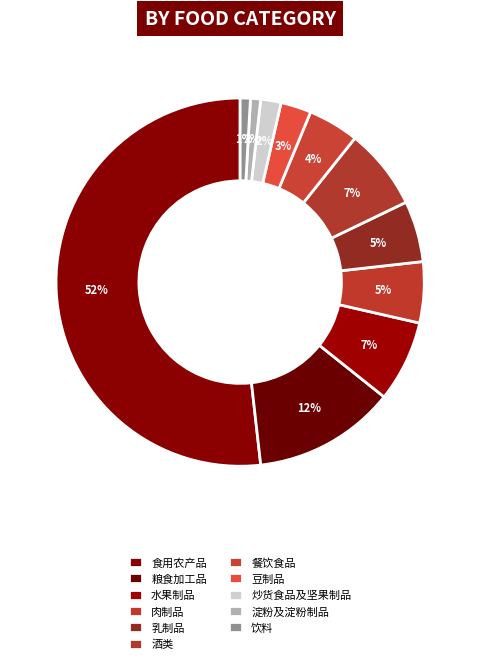

To the nearest percent, what is the difference between the largest and smallest slice percentages?

51%